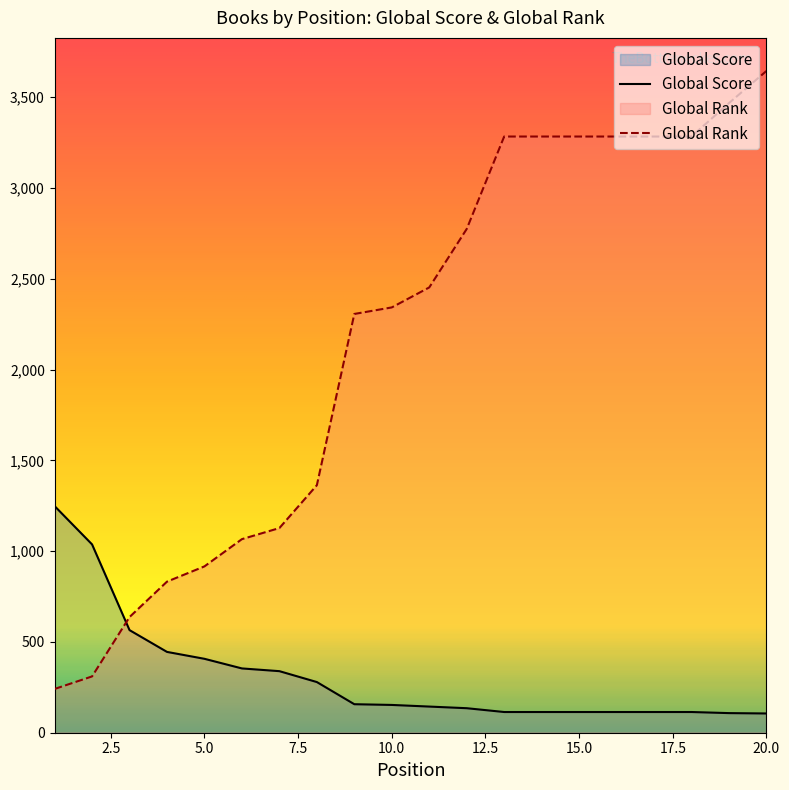

Which series changed the most between 14 and 18?

Global Score